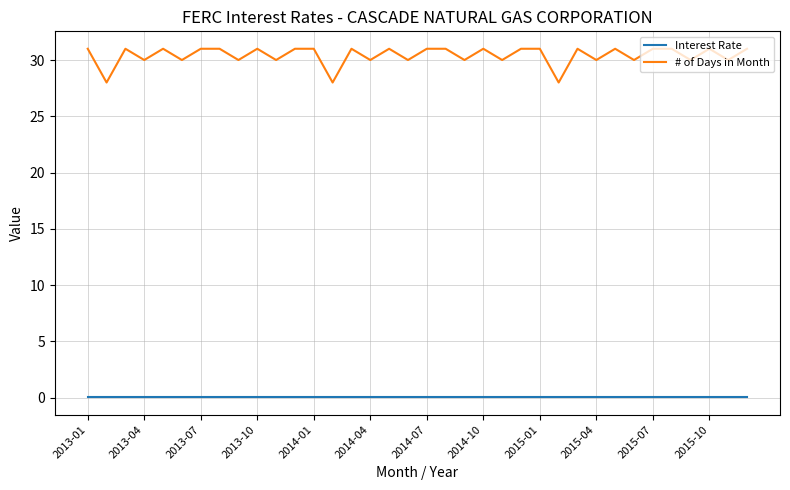

True or false: Interest Rate and # of Days in Month intersect in this chart.

False